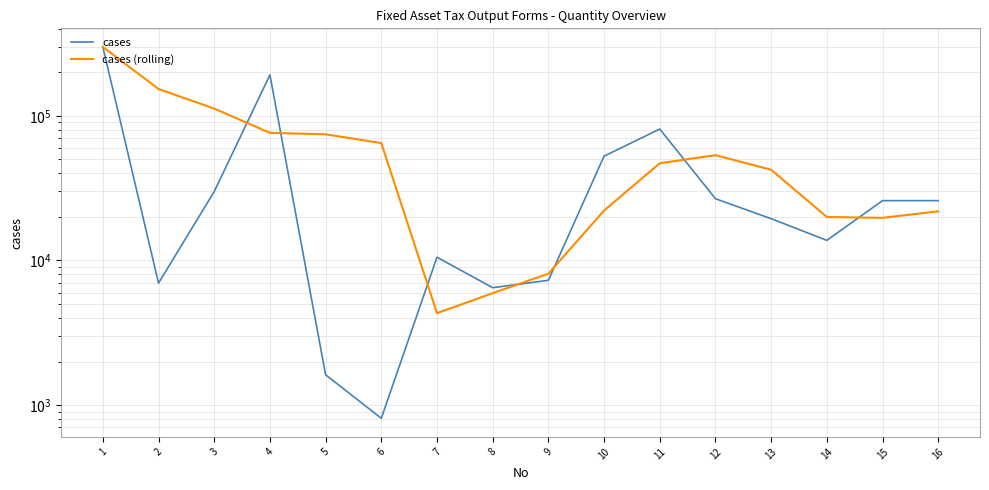

List the series in order of their peak value, highest first.

cases, cases (rolling)